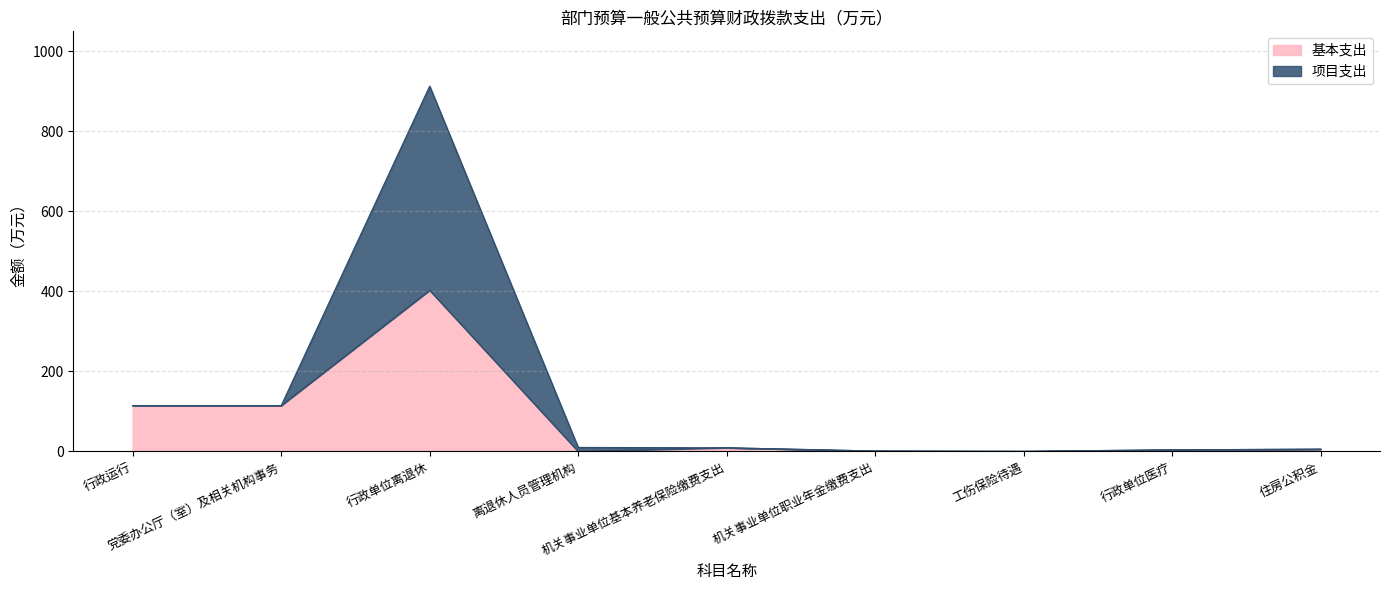

Is the value of 项目支出 at 工伤保险待遇 greater than the value of 基本支出 at 机关事业单位基本养老保险缴费支出?

No